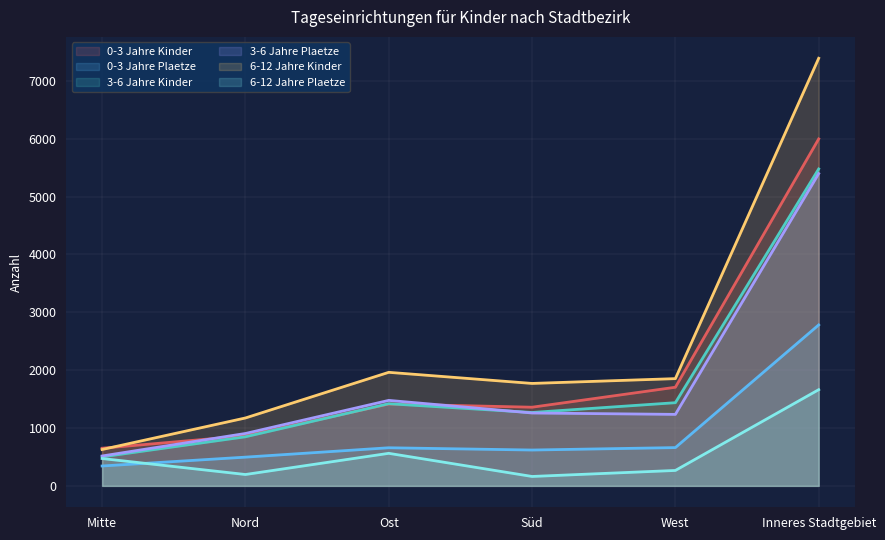

Which has a higher value, Nord or Süd?

Süd